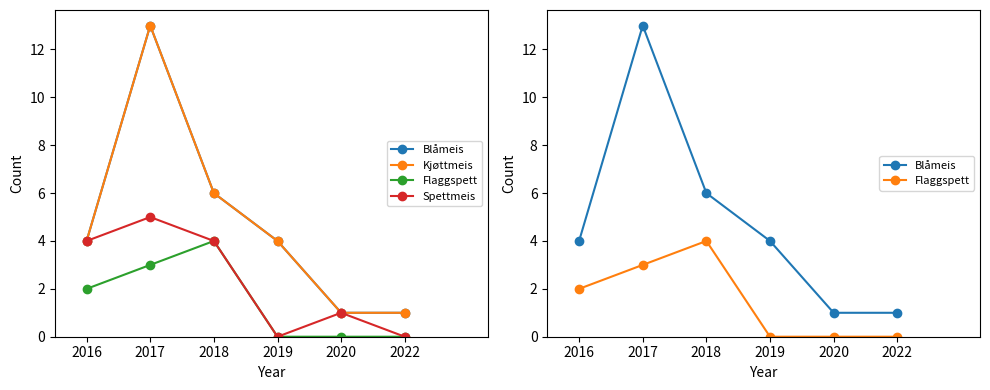

True or false: Kjøttmeis and Blåmeis intersect in this chart.

False